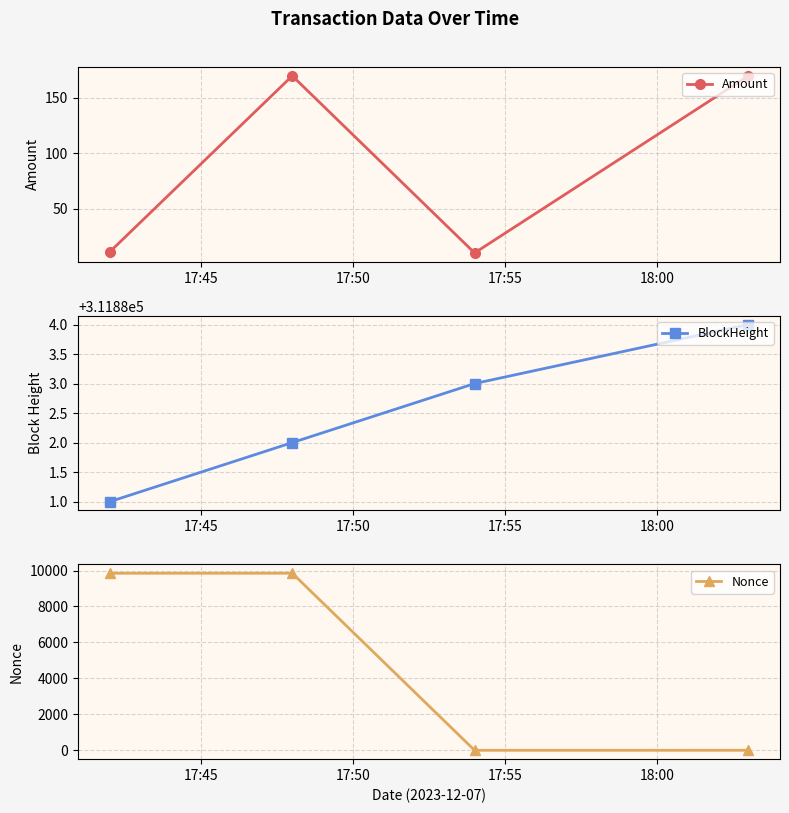

True or false: Amount and Nonce cross at least once.

True